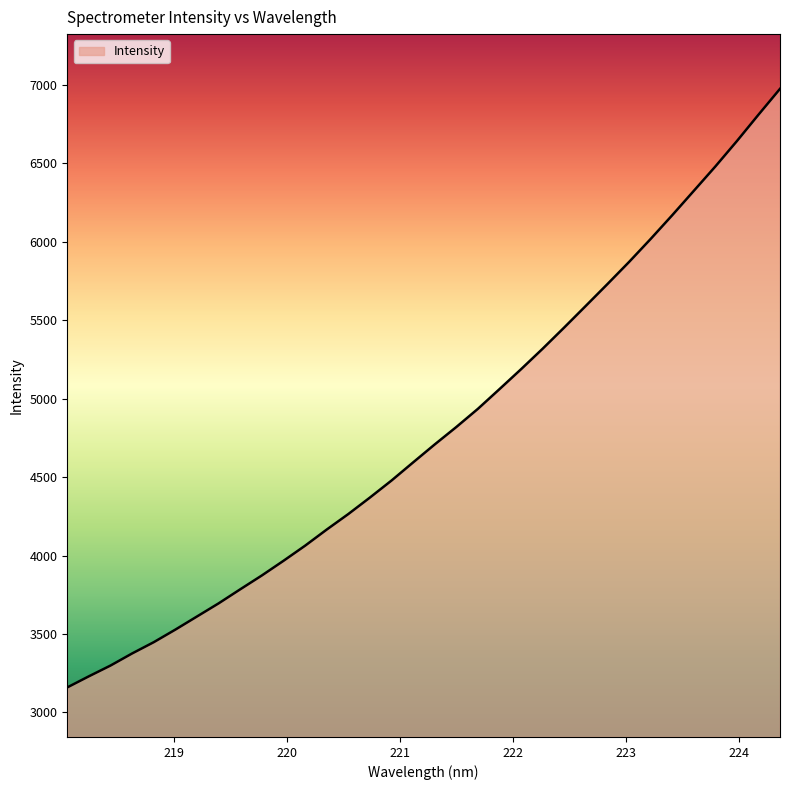

What is the maximum value shown in the chart?

6975.0